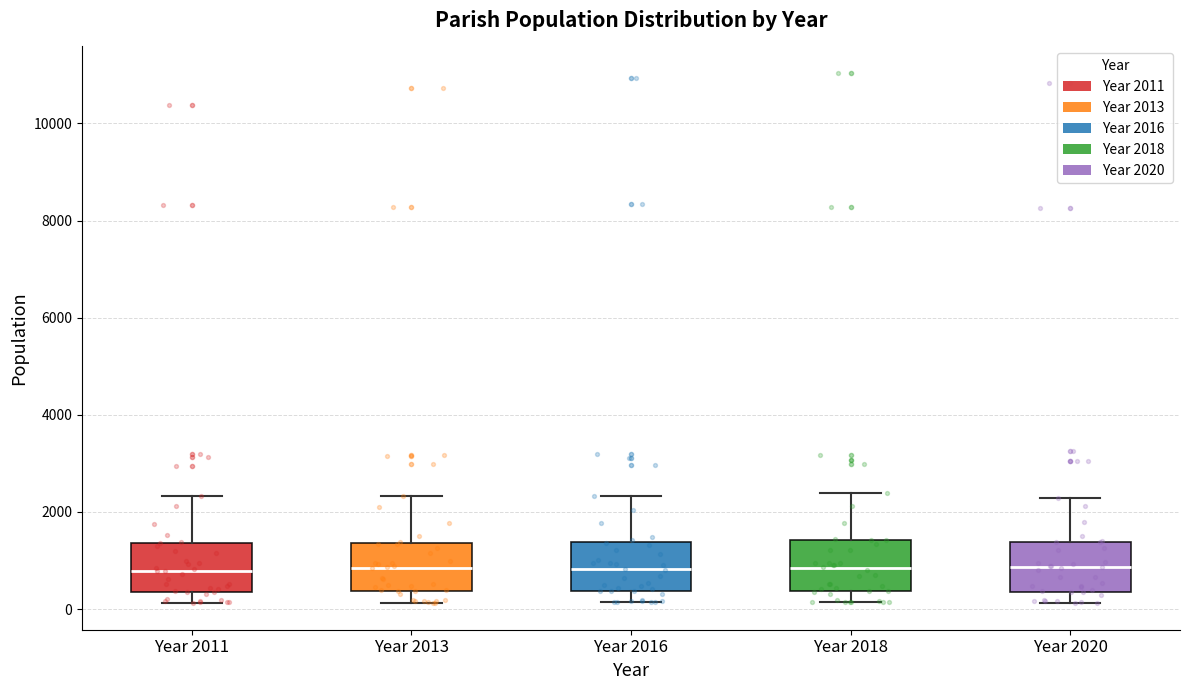

Reading left to right, transcribe this box plot: for each box, give where its median line is, the range the box spans, and where its two whiskers end, as read against the y-axis. The values are not printed on the chart, so give them approximately, as read against the axis.

Year 2011: median 800, box 400 to 1400, whiskers 200 to 2400
Year 2013: median 800, box 400 to 1400, whiskers 200 to 2400
Year 2016: median 800, box 400 to 1400, whiskers 200 to 2400
Year 2018: median 800, box 400 to 1400, whiskers 200 to 2400
Year 2020: median 800, box 400 to 1400, whiskers 200 to 2200